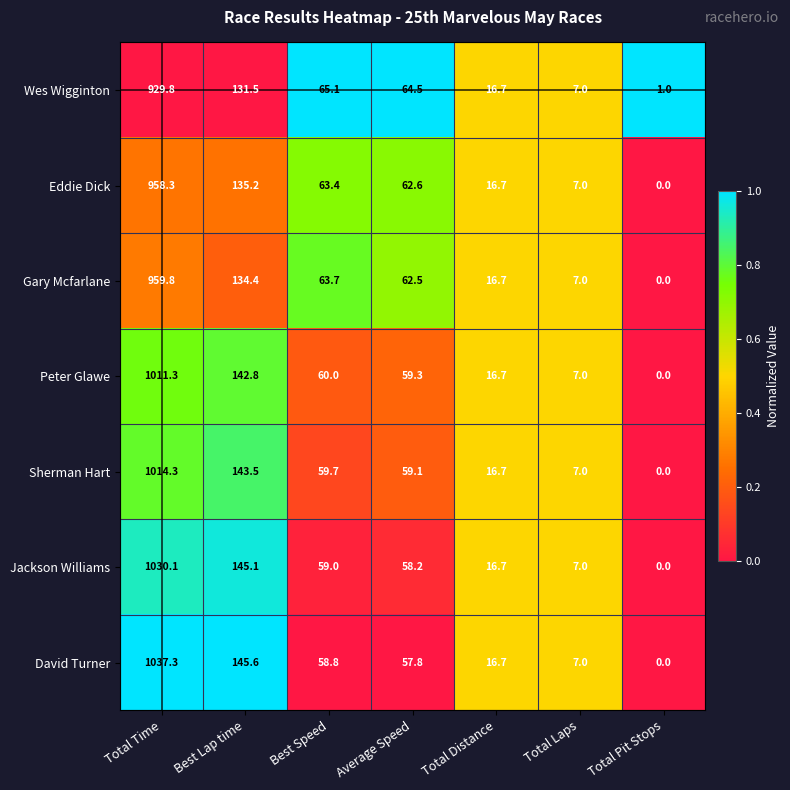

What is the total value across all series at Total Distance?

116.9